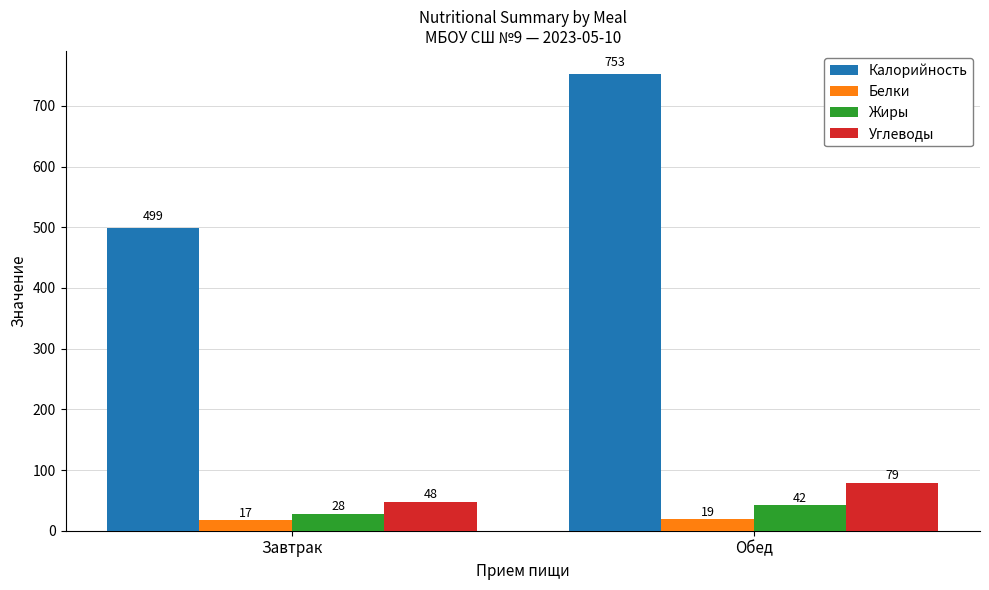

What is the value of the Жиры bar at the 2nd from the left?

42